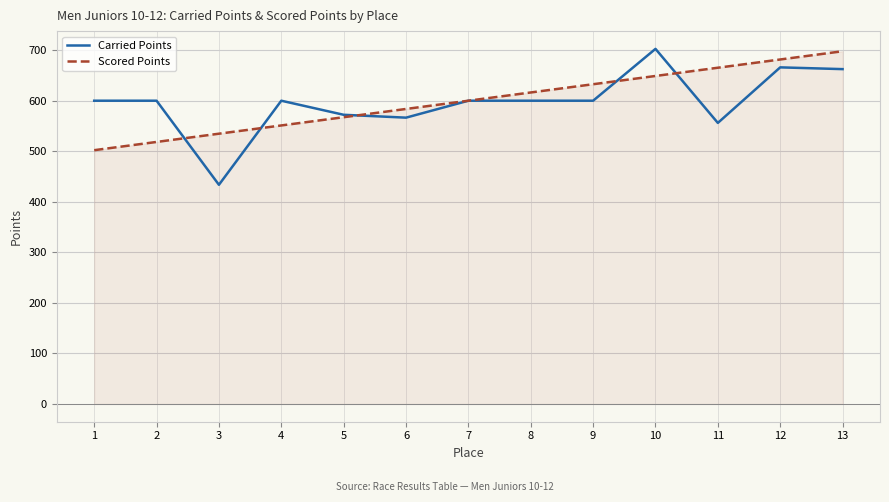

At 11, list the series in order from largest to smallest.

Scored Points, Carried Points